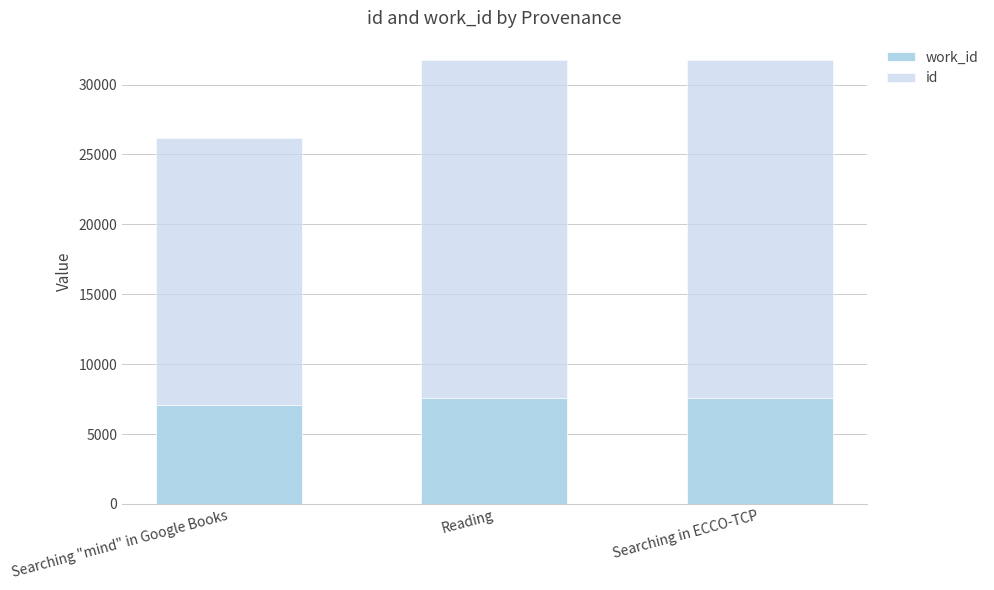

Count the work_id values in the range 7075 to 7587.

3